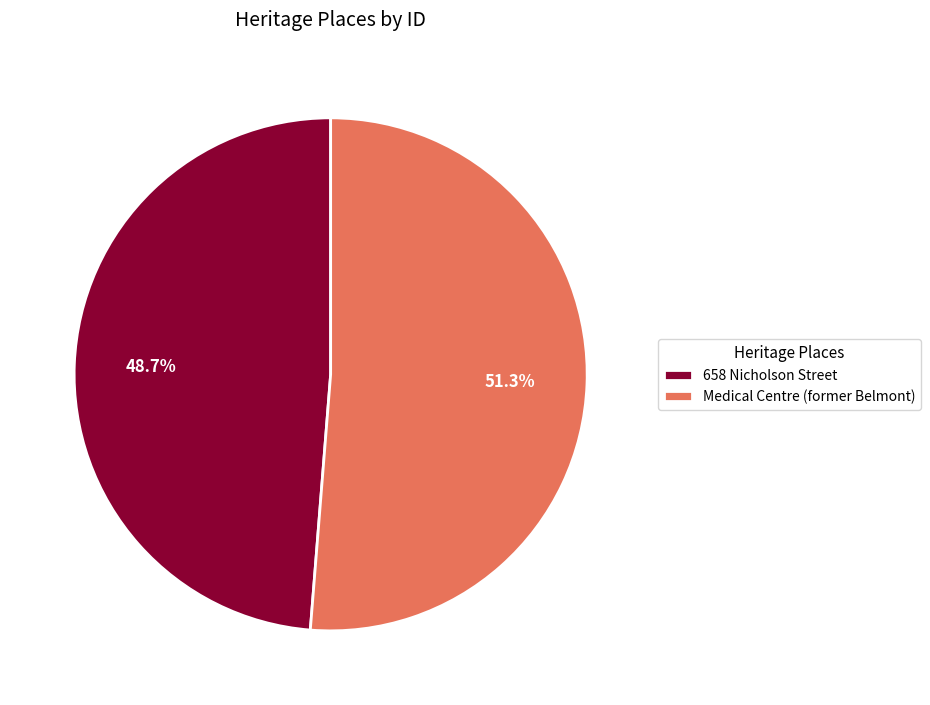

What is the largest slice in the pie chart?

Medical Centre (former Belmont)